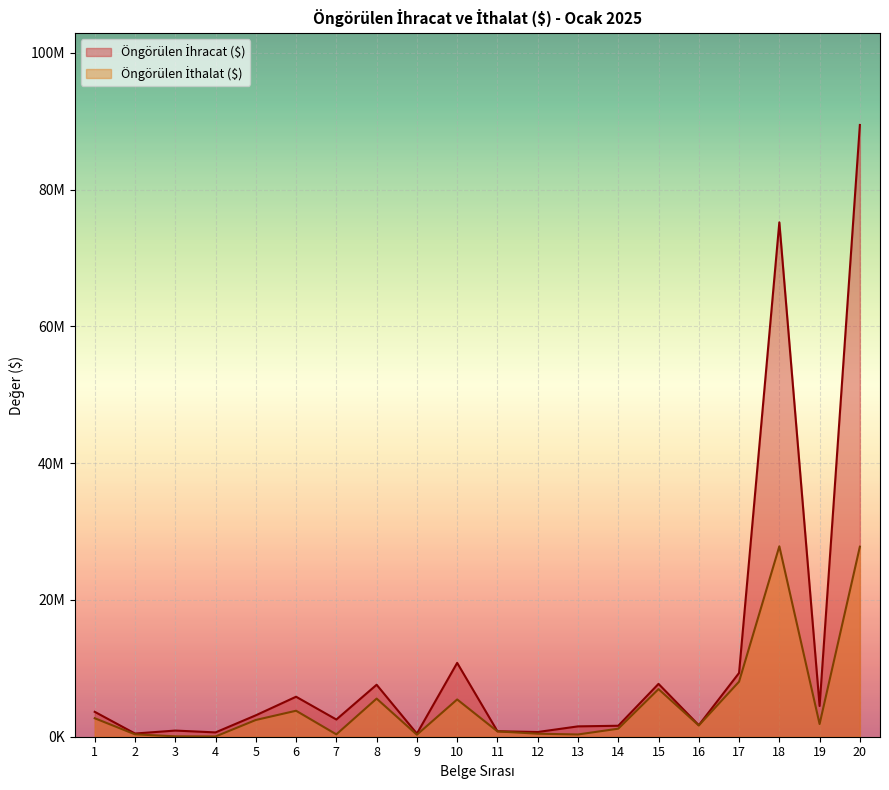

Which category has the highest value in the Öngörülen İthalat ($) series?

18